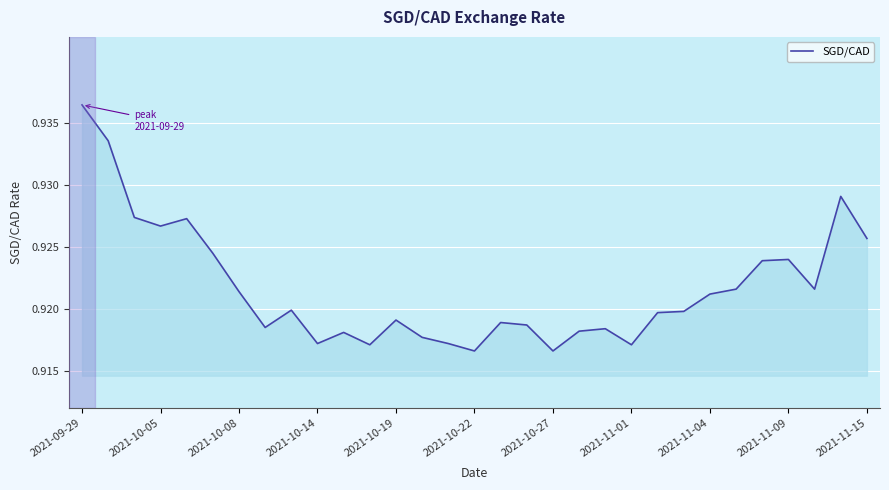

Which label corresponds to the largest value in the chart?

2021-09-29